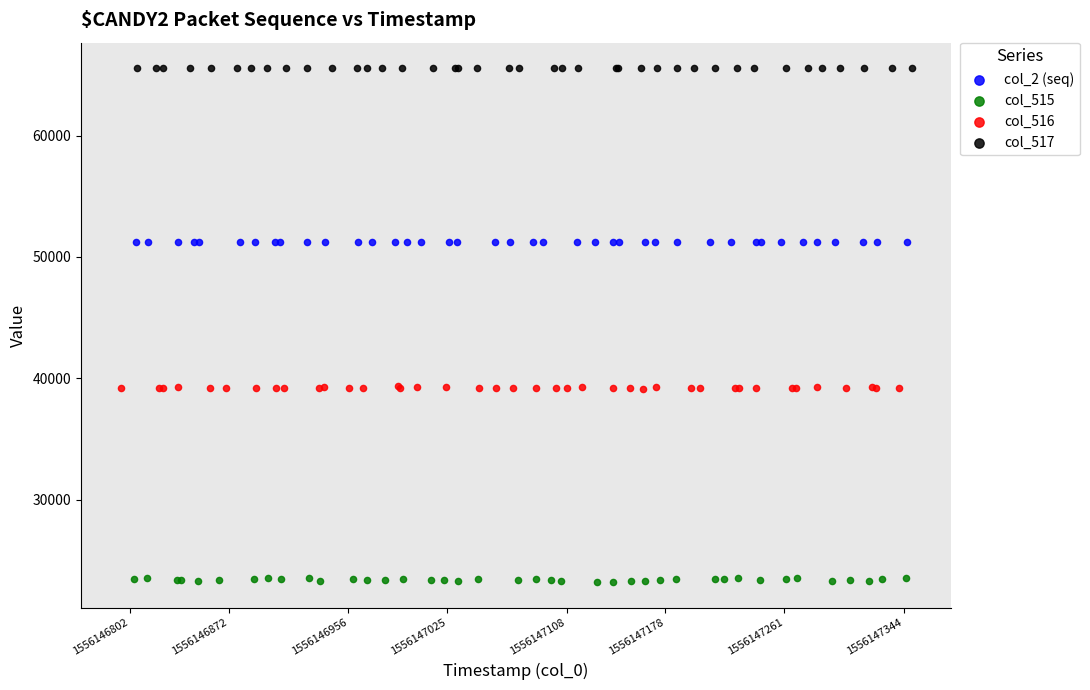

Which series contains the lowest Y value?

col_515